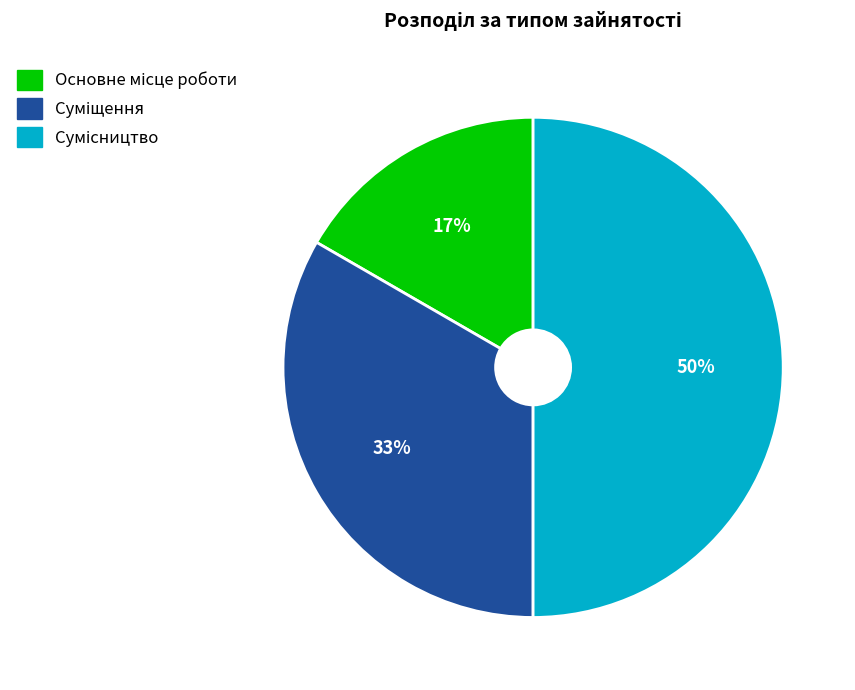

To the nearest percent, what is the difference between the largest and smallest slice percentages?

33%